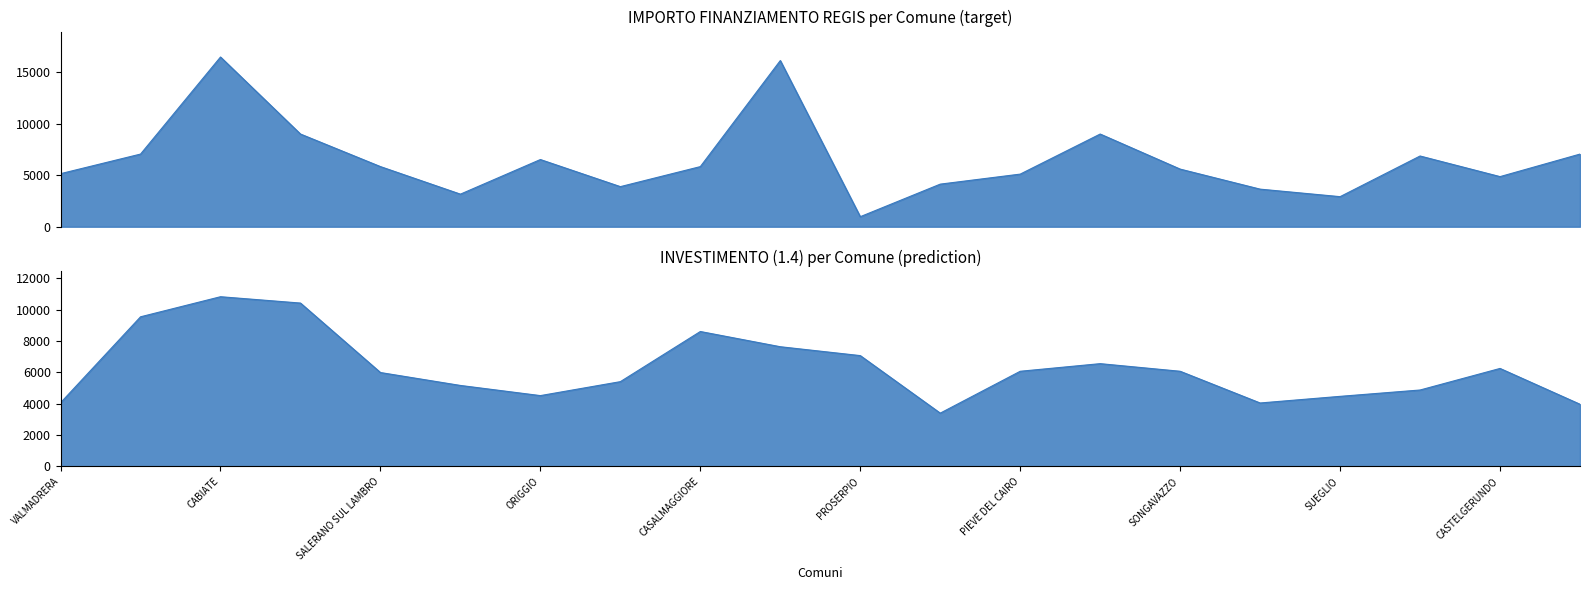

Where does the data first go above 5831?

SANTO STEFANO TICINO